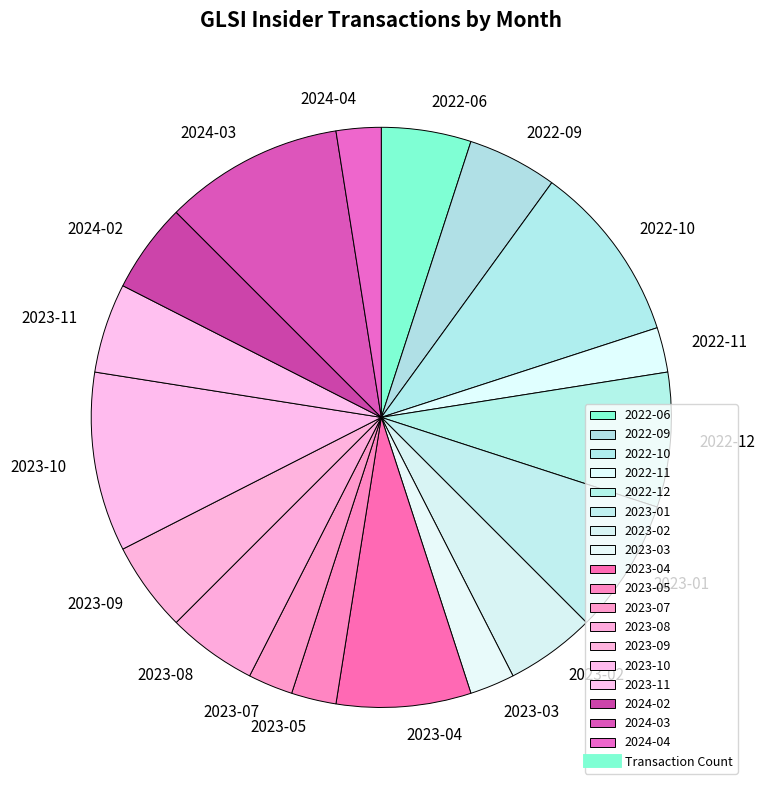

True or false: 2023-03 accounts for 2% of the total.

True